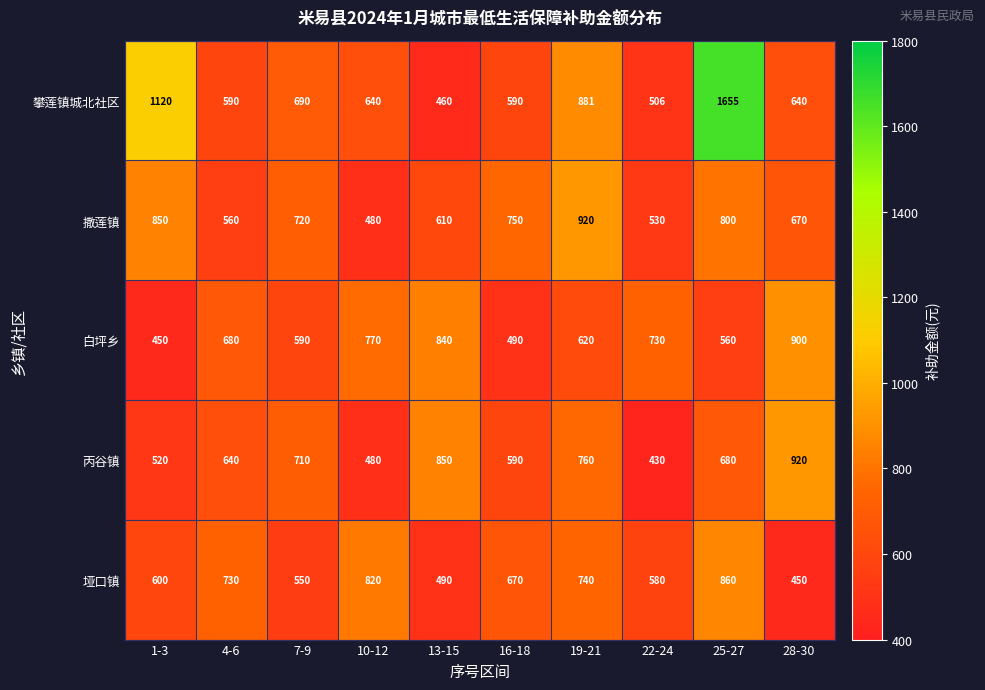

Which series changed the most between 1-3 and 4-6?

攀莲镇城北社区